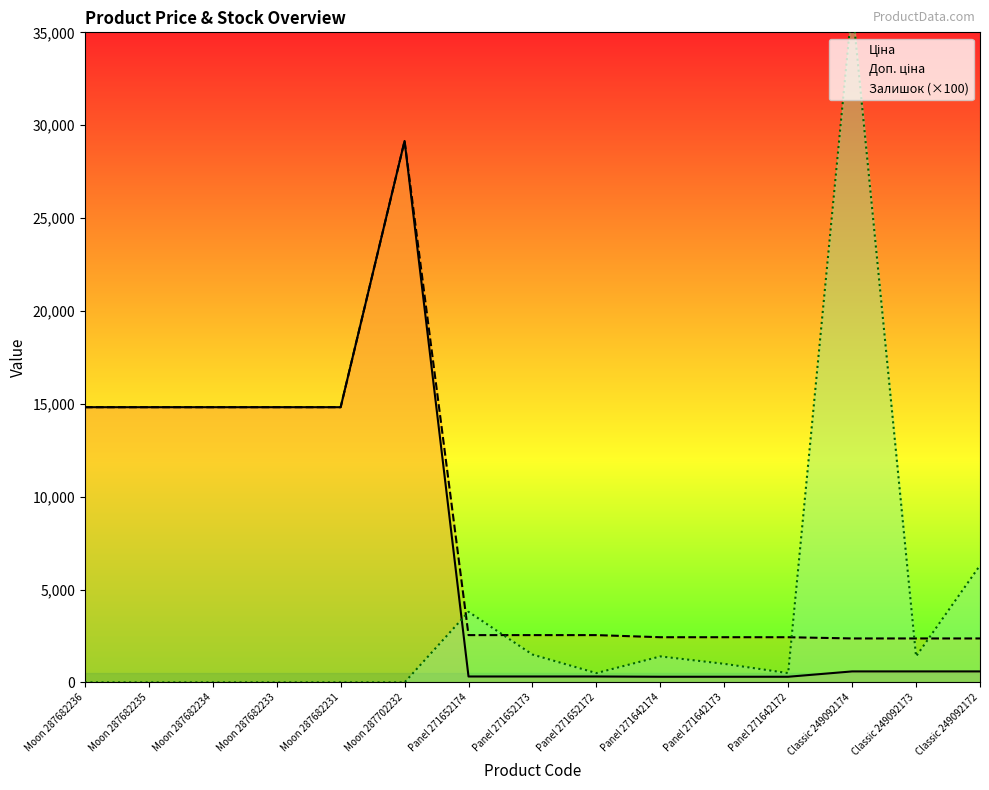

True or false: Ціна and Залишок (×100) intersect in this chart.

True